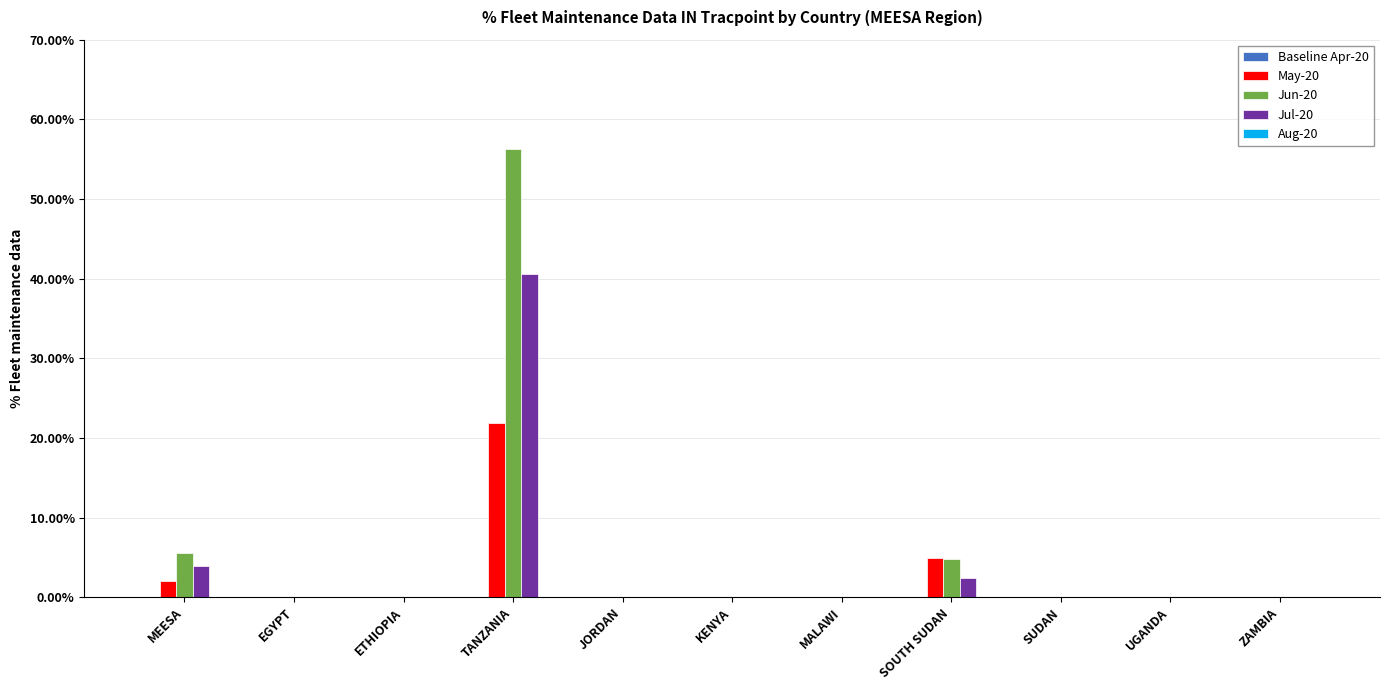

What is the label of the 9th bar from the right?

ETHIOPIA